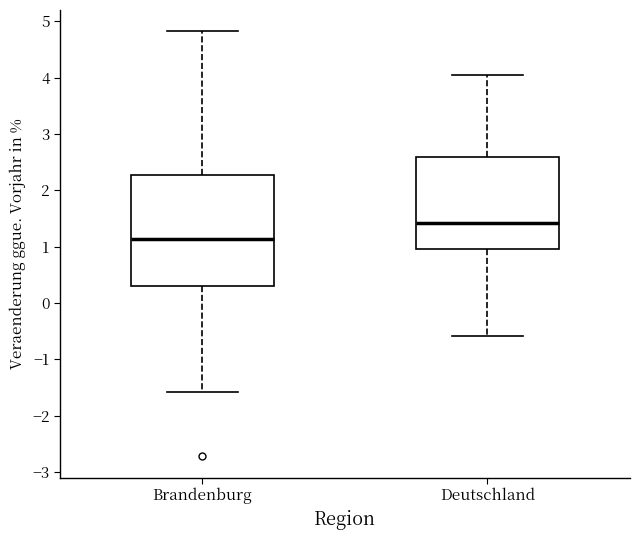

Which box's median line is the highest?

Deutschland